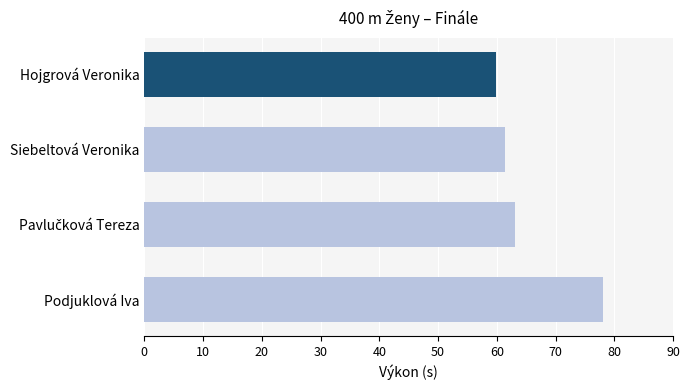

What is the value of the 4th bar from the top?

78.1